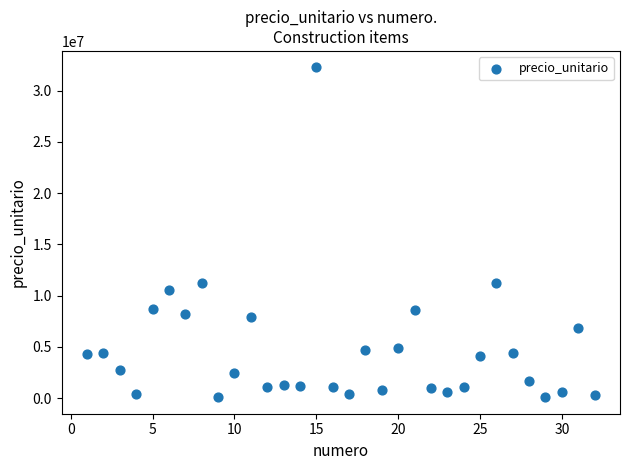

What is the range of Y values (max minus min)?

32187700